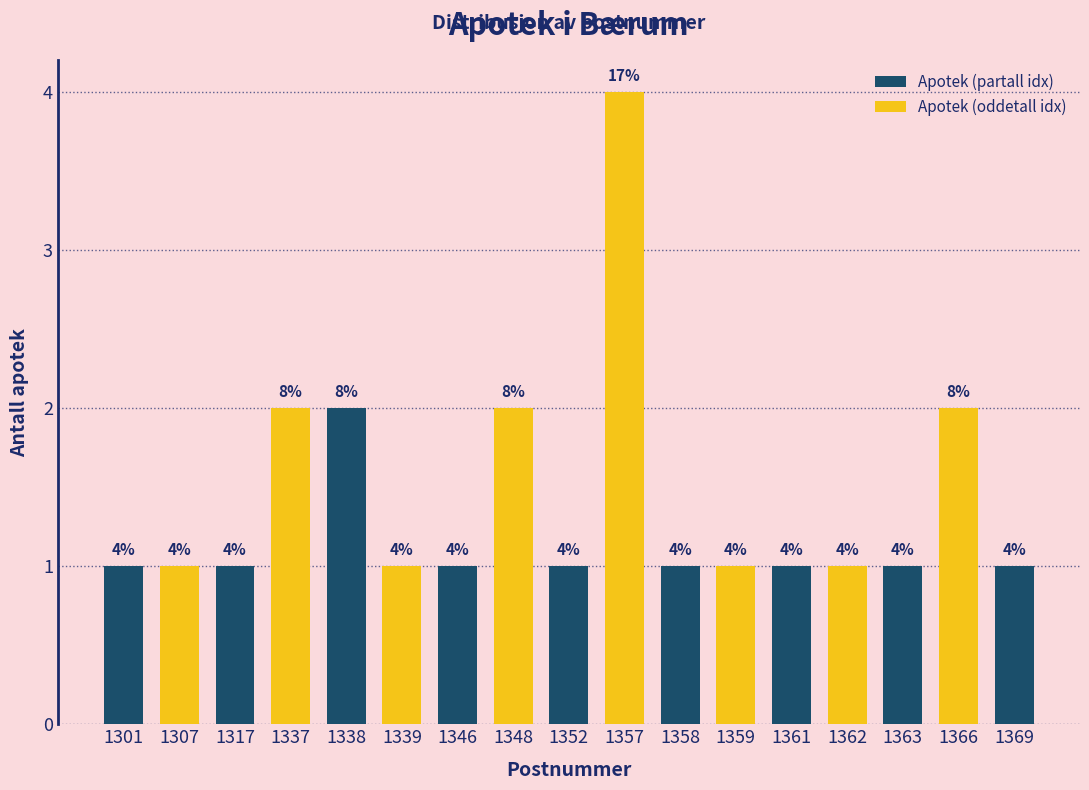

Reading left to right, list all the values displayed in this chart.

1	1	1	2	2	1	1	2	1	4	1	1	1	1	1	2	1